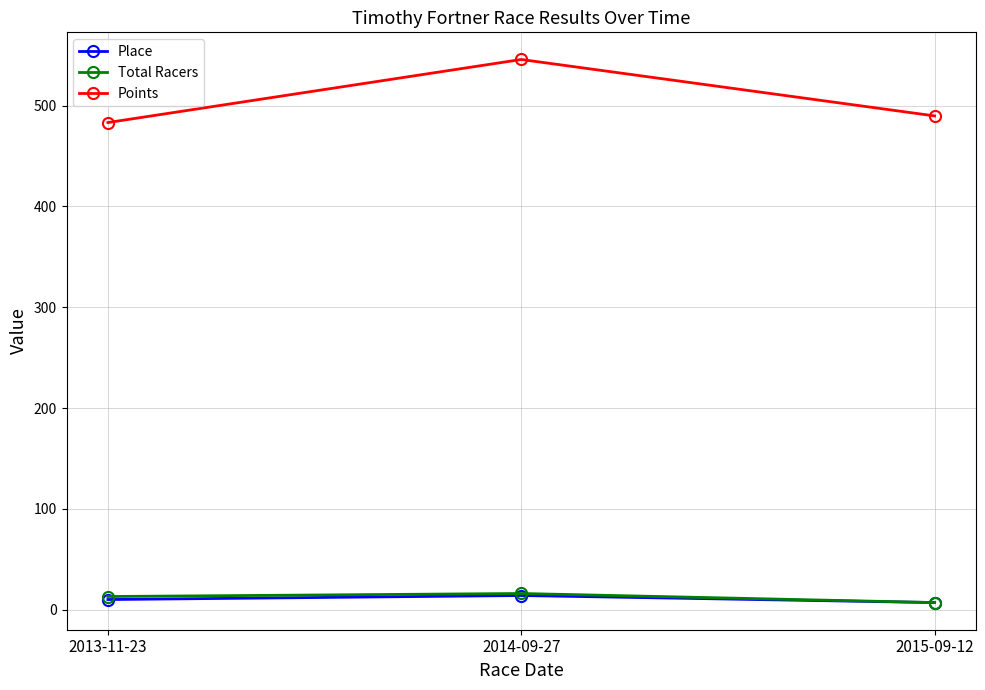

At which label is Points closest to 514?

2015-09-12